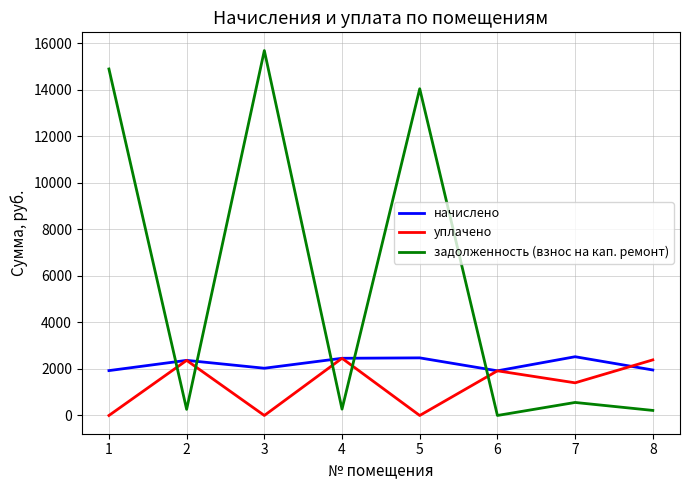

Between which two adjacent categories do задолженность (взнос на кап. ремонт) and уплачено first intersect?

1 and 2